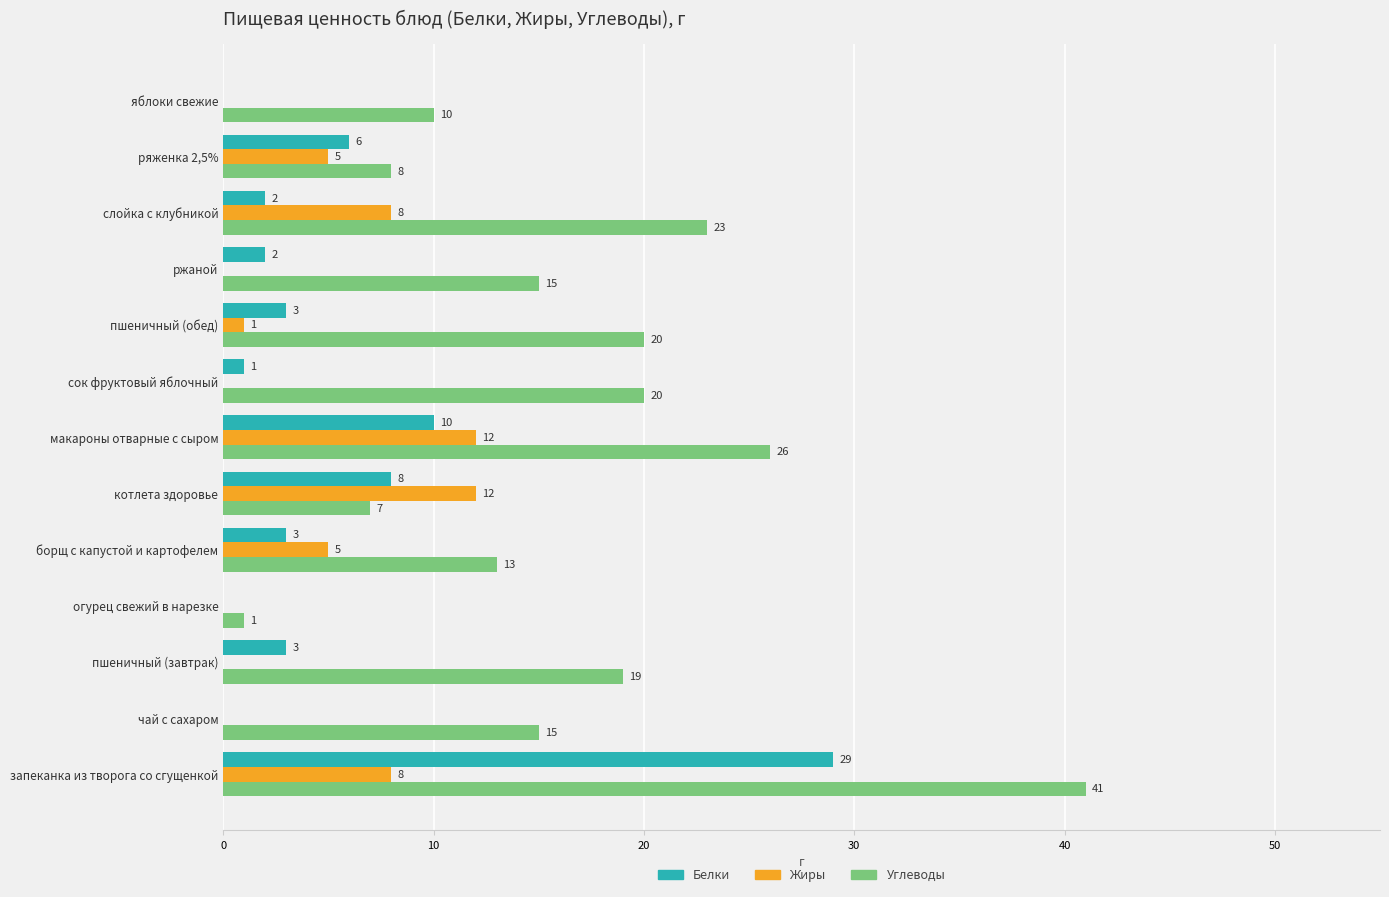

The Жиры series shows 8 at ржаной. True or false?

False